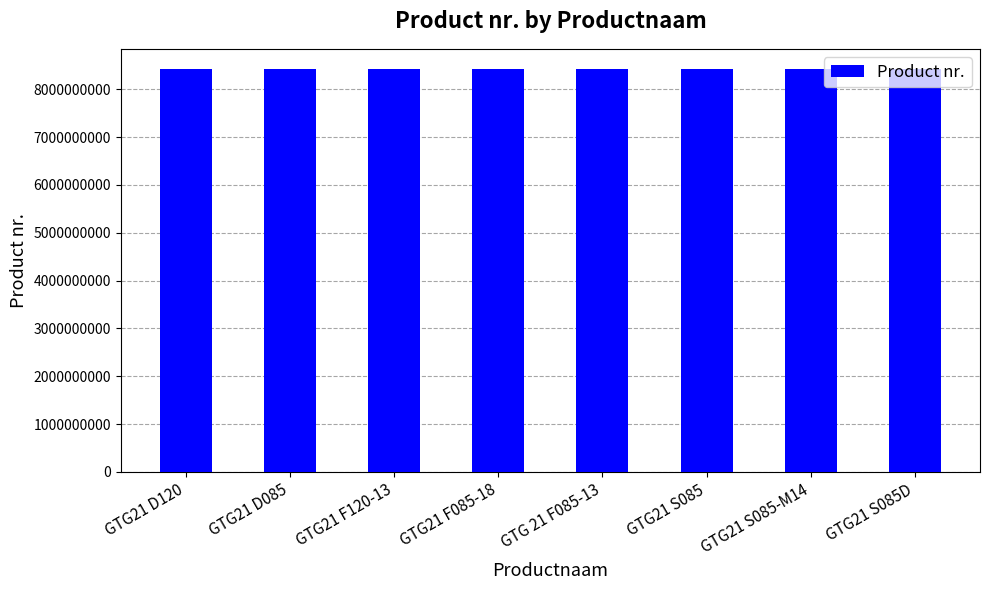

Does the chart contain stacked bars?

No